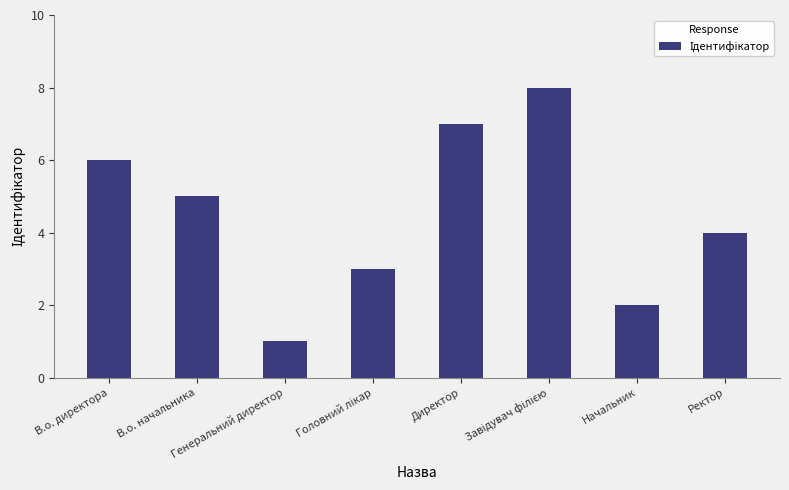

What is the maximum value shown in the chart?

8